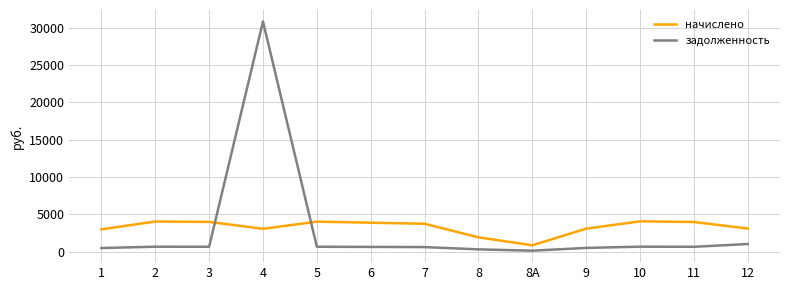

Which series changed the most between 6 and 8А?

начислено